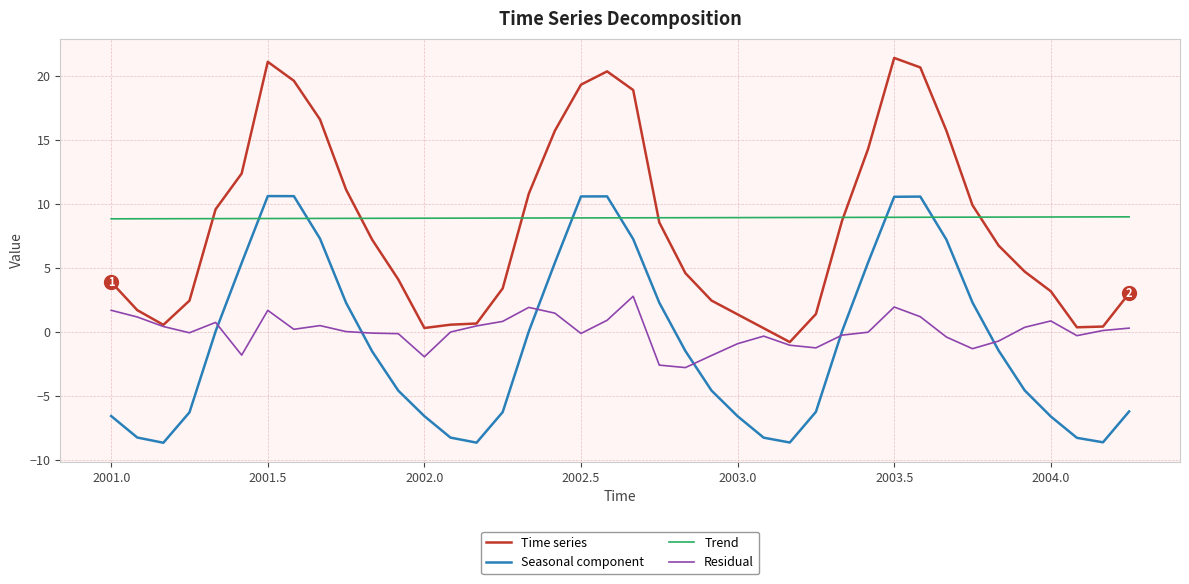

How many positive values does the Time series series have?

39